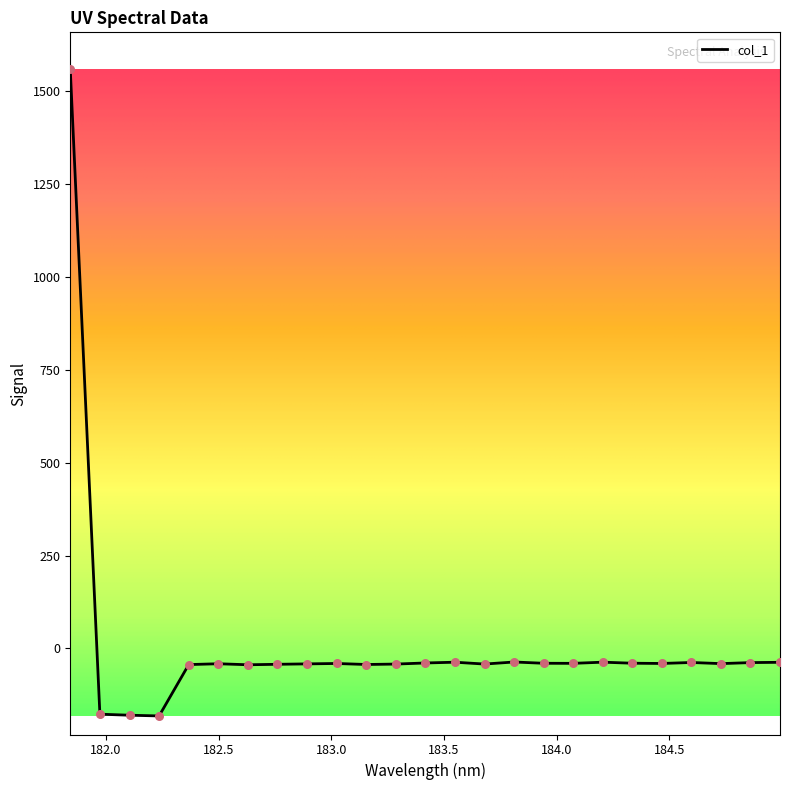

What is the greatest value displayed?

1559.0